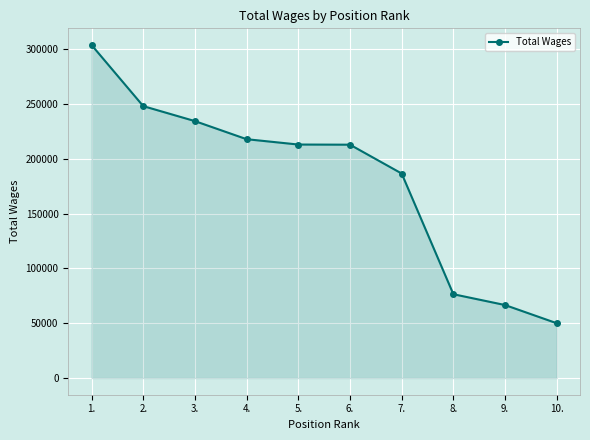

Read the value at 6., to the nearest 10.

212920